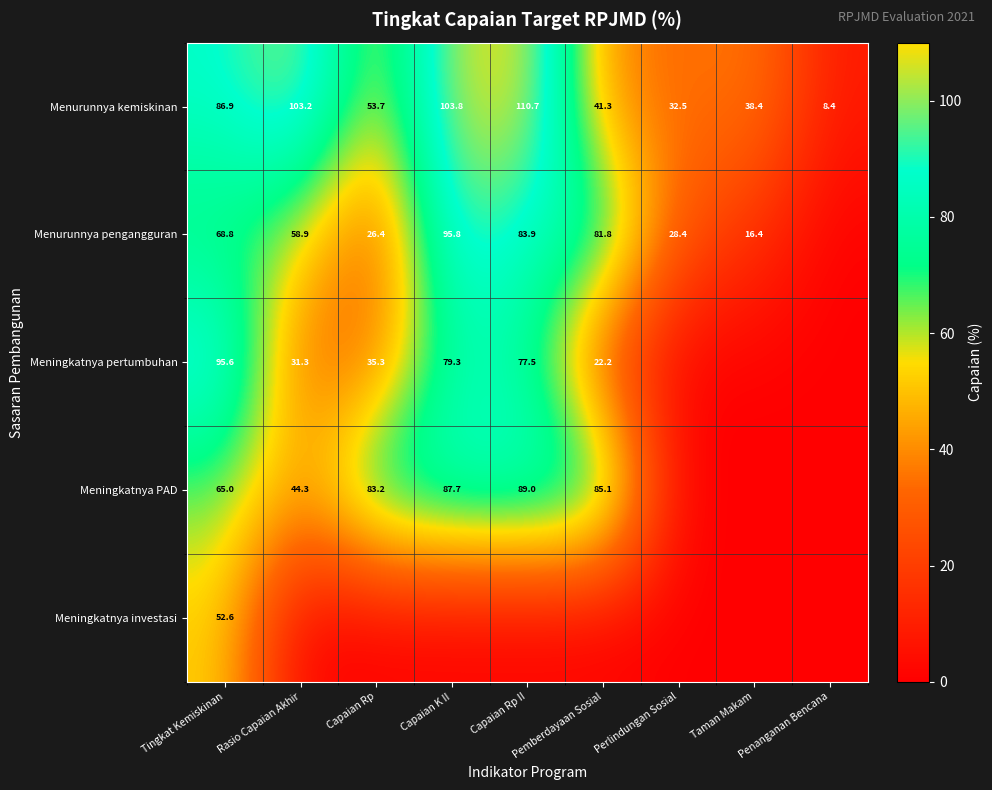

Is it true that Menurunnya kemiskinan equals 60.8 at Taman Makam?

False